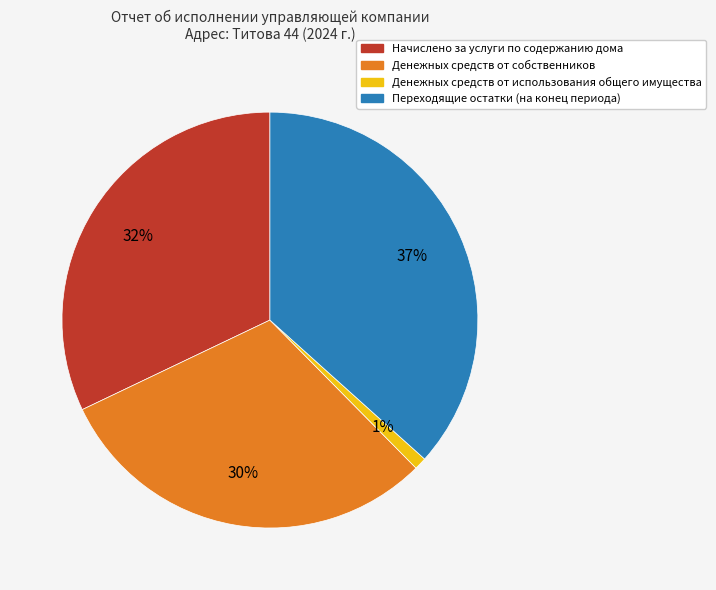

Is the sum of Денежных средств от использования общего имущества and Денежных средств от собственников greater than half?

No